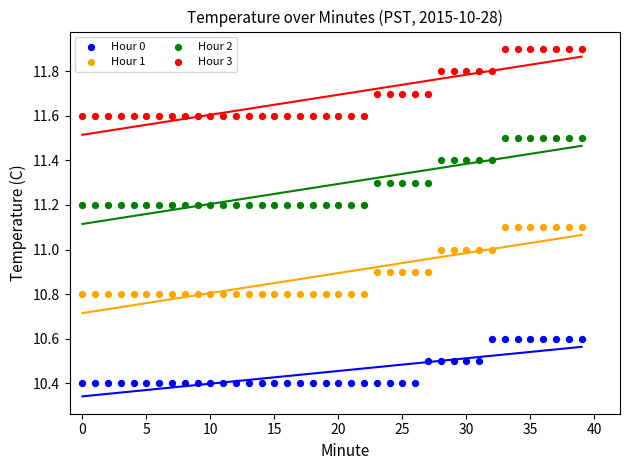

Across all data points, what is the range of Y values (max minus min)?

1.5